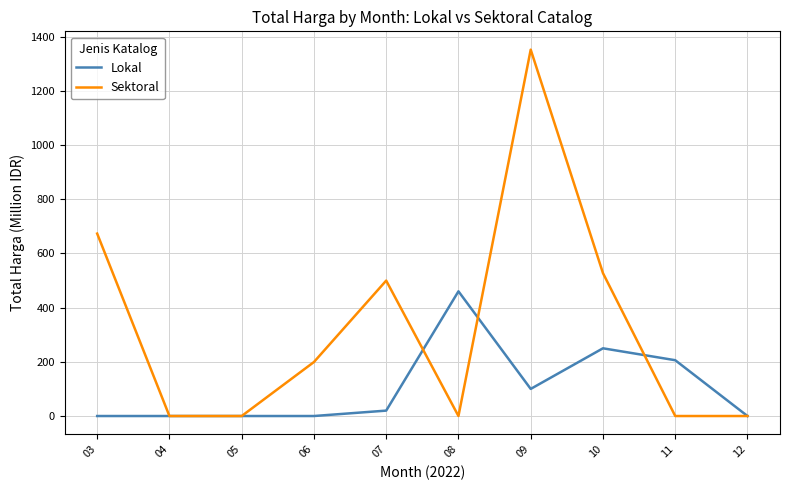

In Sektoral, how many points are higher than both neighbors (excluding endpoints)?

2